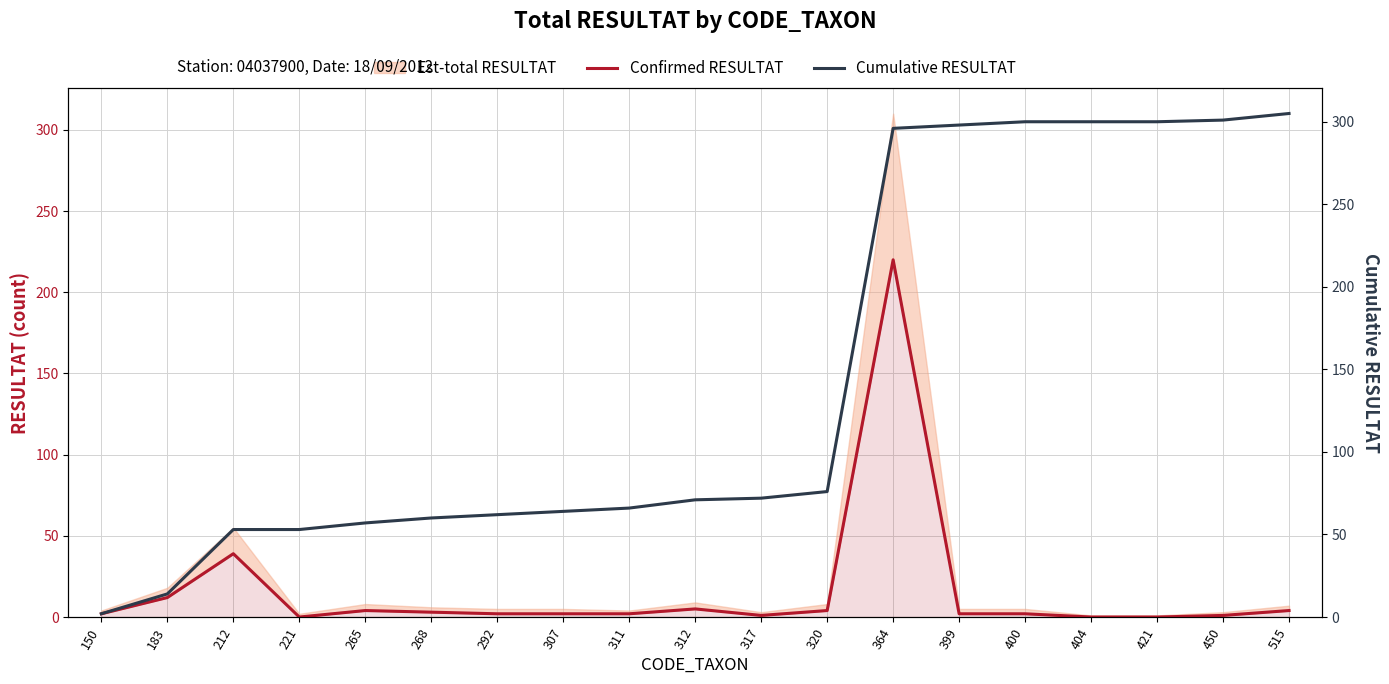

Read the Cumulative RESULTAT value at 312, to the nearest 10.

70